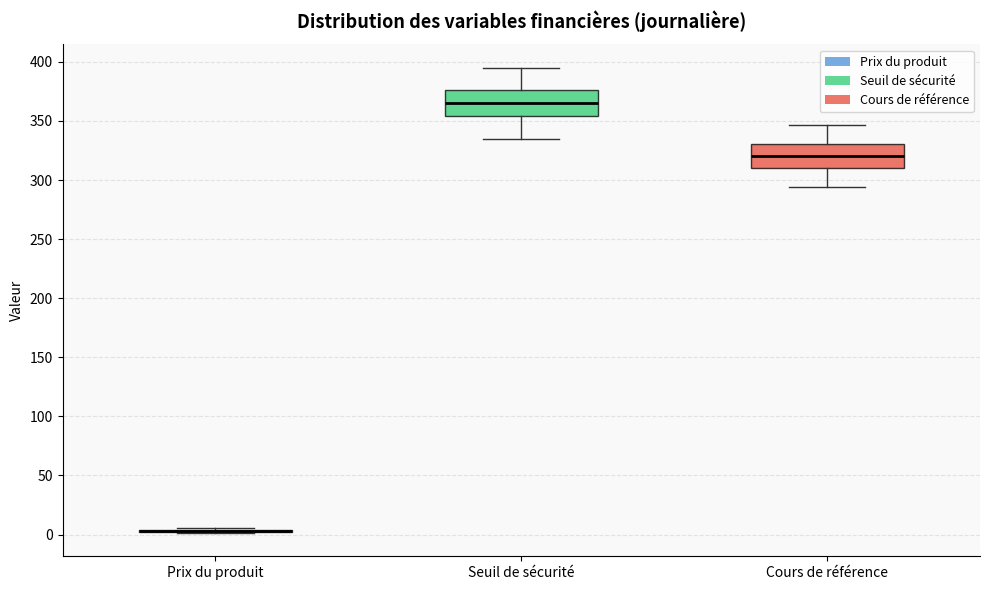

Reading left to right, transcribe this box plot: for each box, give where its median line is, the range the box spans, and where its two whiskers end, as read against the y-axis. The values are not printed on the chart, so give them approximately, as read against the axis.

Prix du produit: box collapsed to a line at 5, whiskers 0 to 5
Seuil de sécurité: median 365, box 355 to 375, whiskers 335 to 395
Cours de référence: median 320, box 310 to 330, whiskers 295 to 345